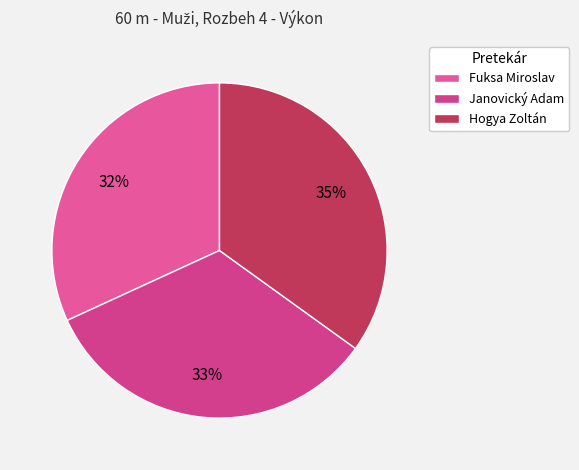

Is there a majority slice in this chart?

No